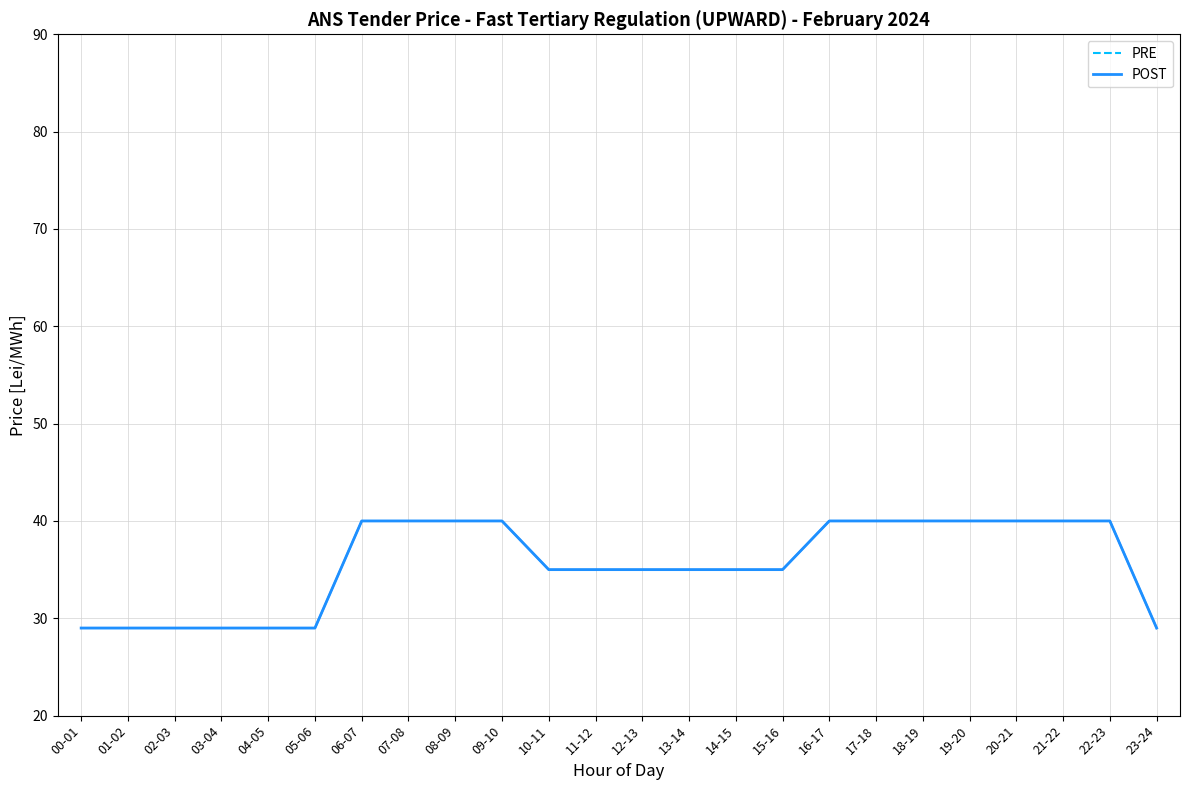

How many data points does each series have?

24